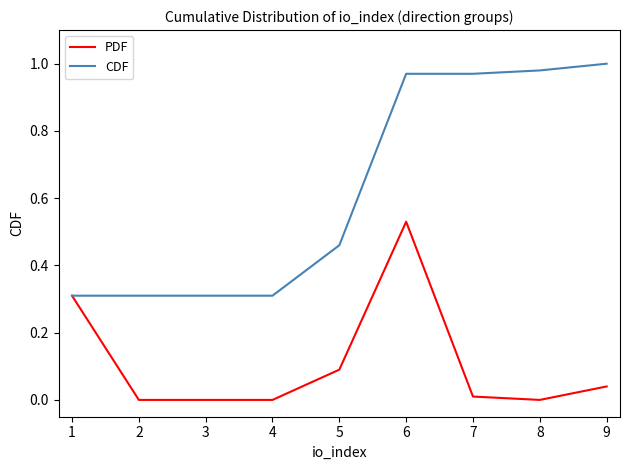

Is this an area chart (filled region under the line)?

No